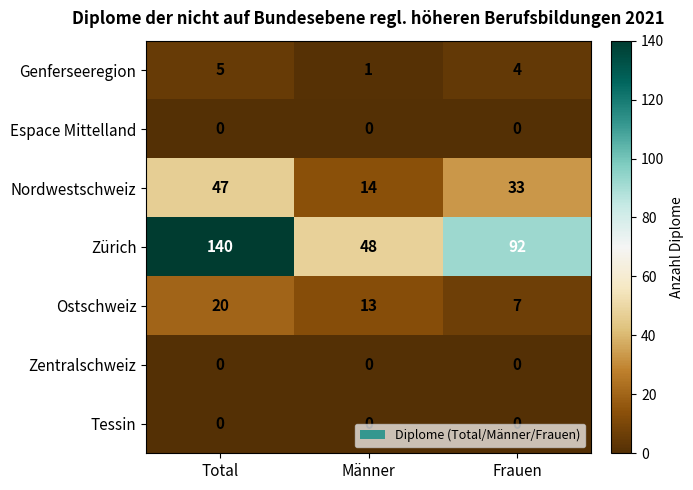

Read the Genferseeregion value at Frauen.

4